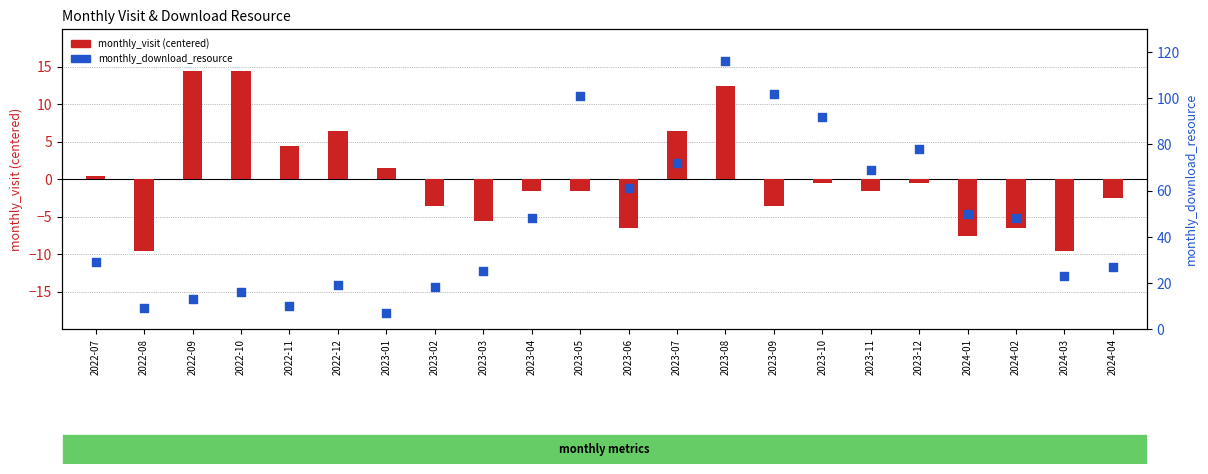

Which series reaches the maximum Y coordinate?

monthly_download_resource